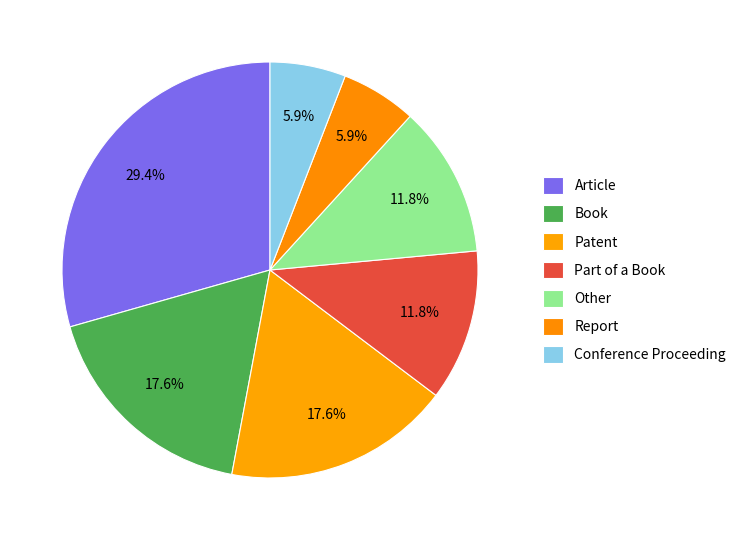

What percentage is the Article slice, to the nearest percent?

29%